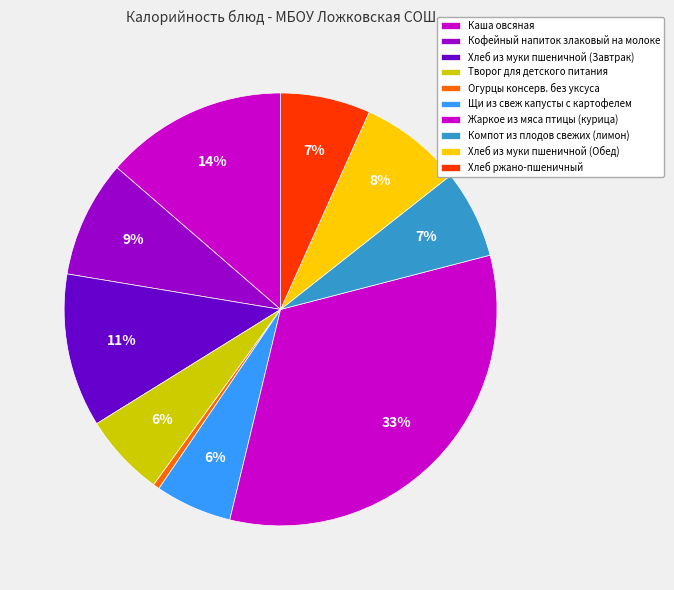

Does Хлеб из муки пшеничной (Обед) represent more than half of the total?

No